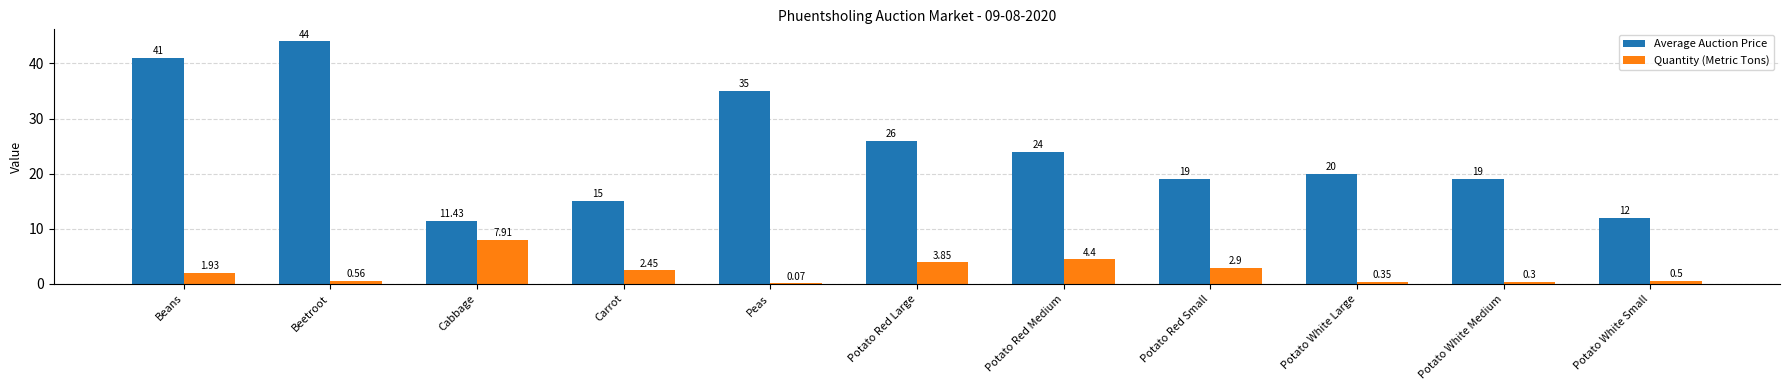

How many values in the Quantity (Metric Tons) series exceed 1?

6